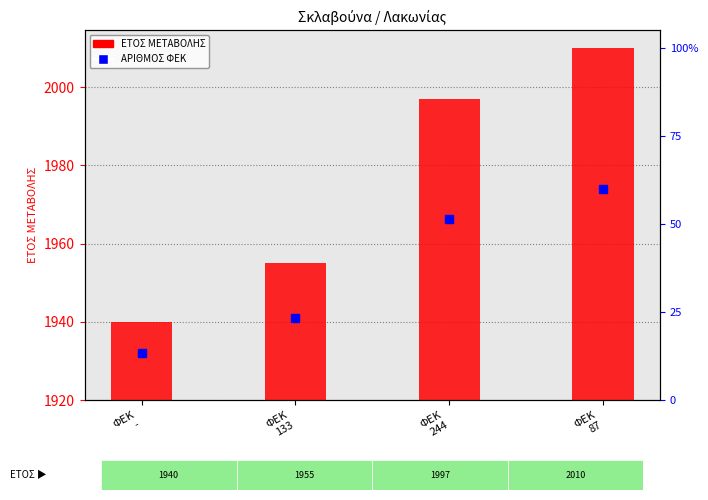

What is the change in value from ΦΕΚ
- to ΦΕΚ
244?

+57